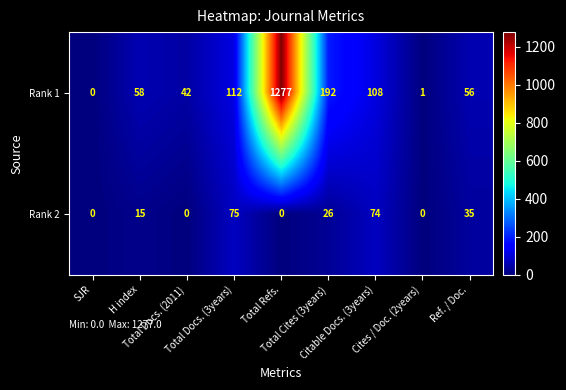

What is the sum of all Rank 2 values?

225